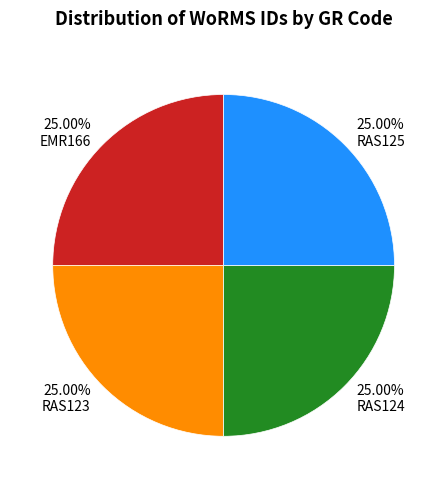

Approximately how many times larger is the value at RAS123 compared to RAS125?

1.0